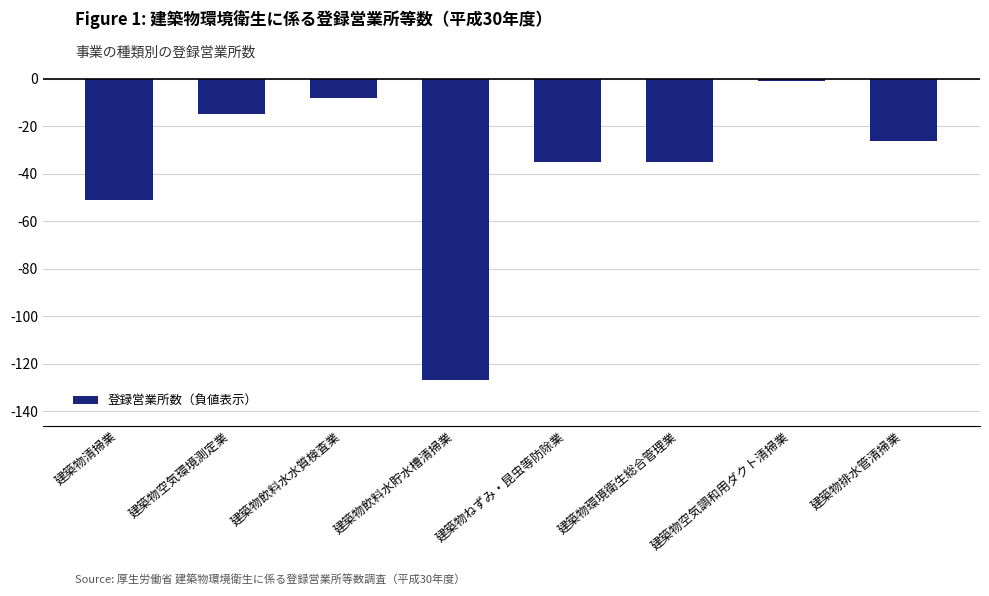

Between 建築物空気環境測定業 and 建築物環境衛生総合管理業, which is larger?

建築物空気環境測定業